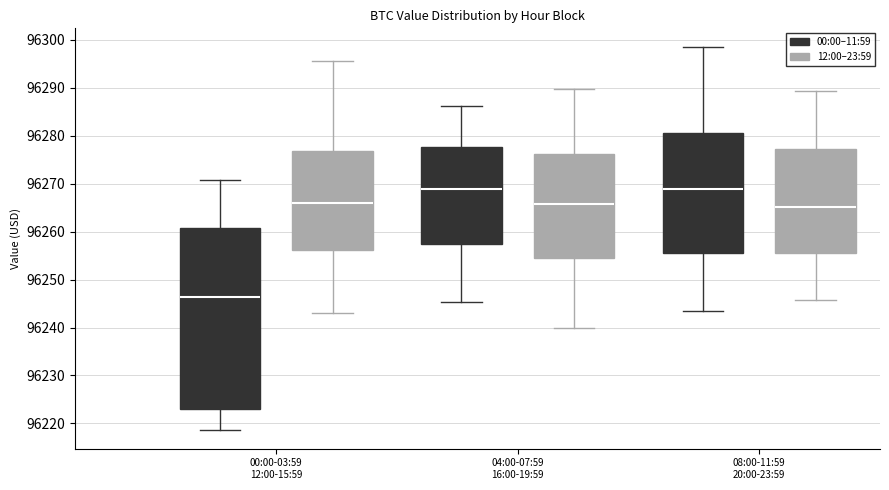

Comparing the boxes themselves (not the whiskers), which one is the tallest?

00:00-03:59 12:00-15:59 (00:00–11:59)